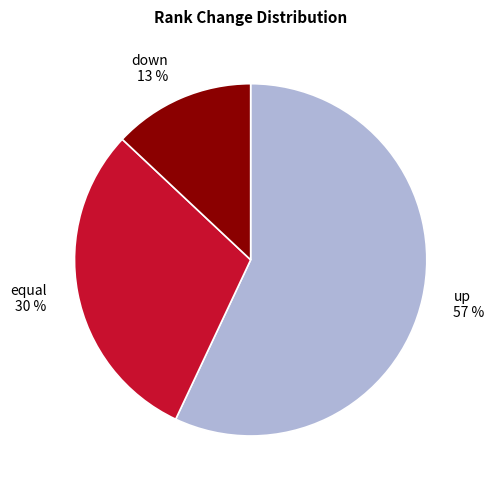

To the nearest percent, what is the difference between the largest and smallest slice percentages?

44%